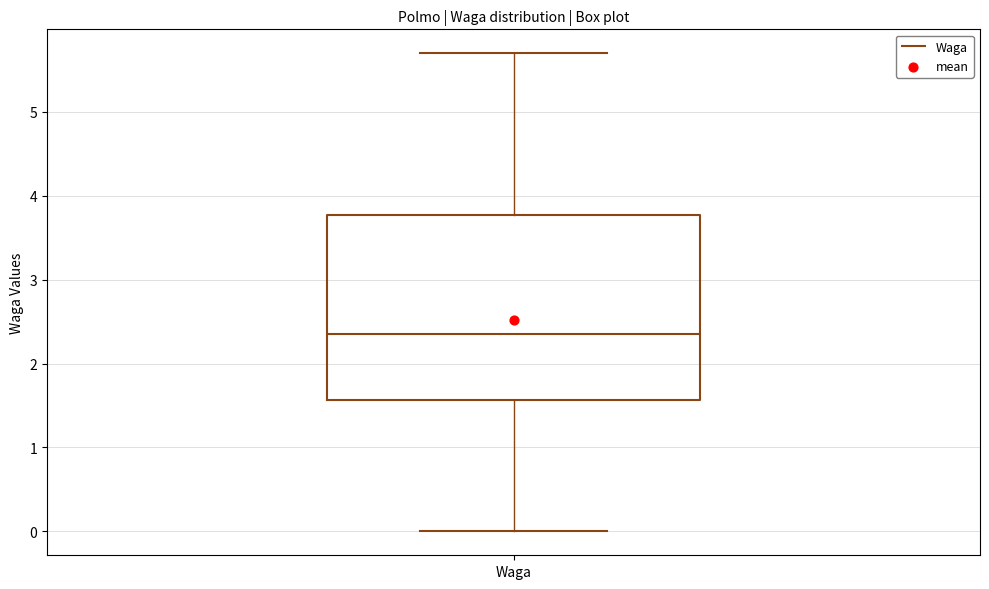

Where is the lower edge of the box for Waga on the y-axis? The values are not printed on the chart, so give them approximately, as read against the axis.

1.6